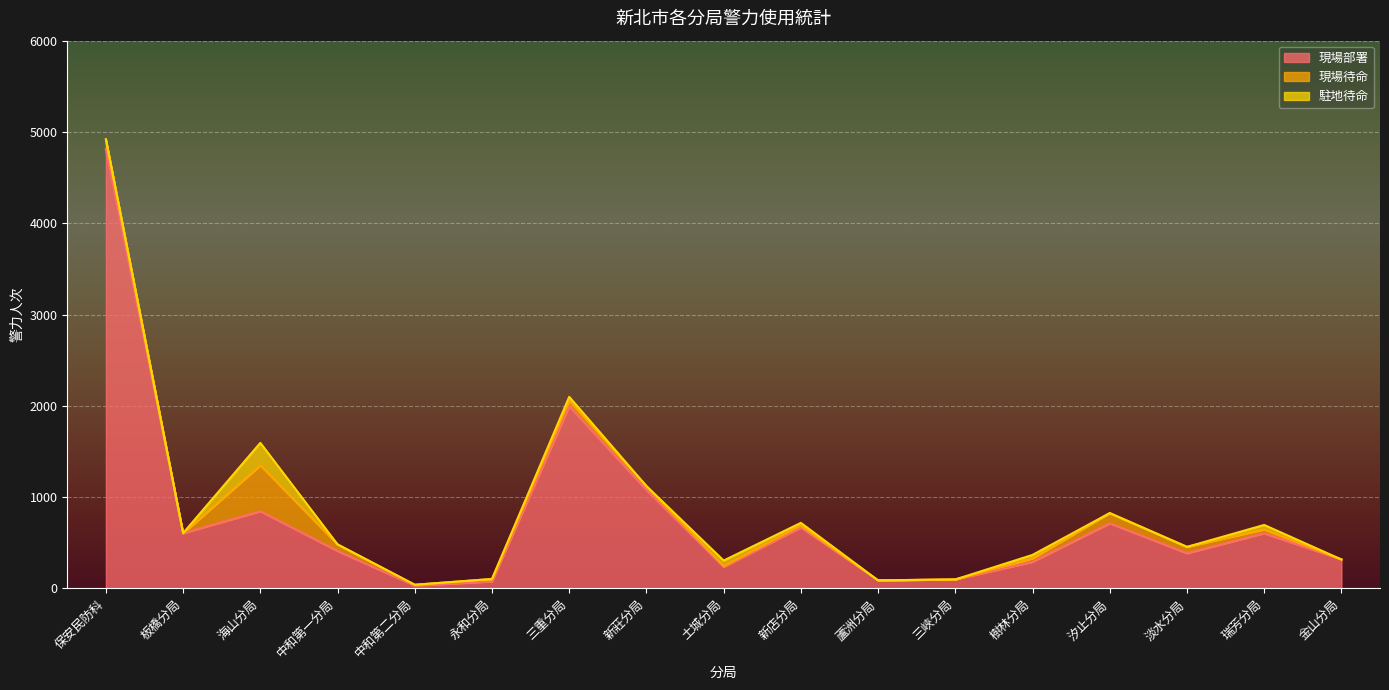

Does the chart display data point markers on the line(s)?

No